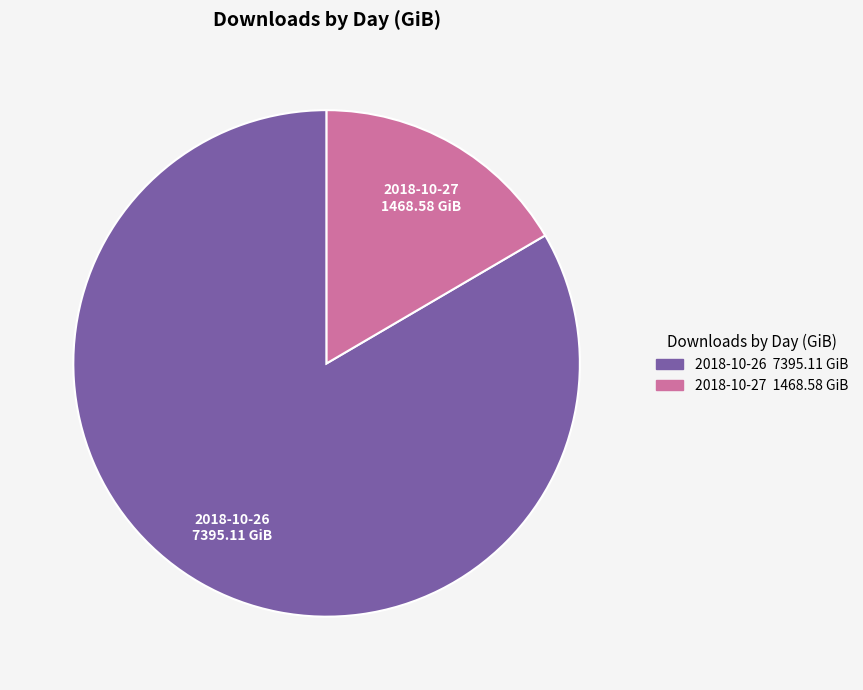

Is the sum of 2018-10-26 and 2018-10-27 greater than half?

Yes